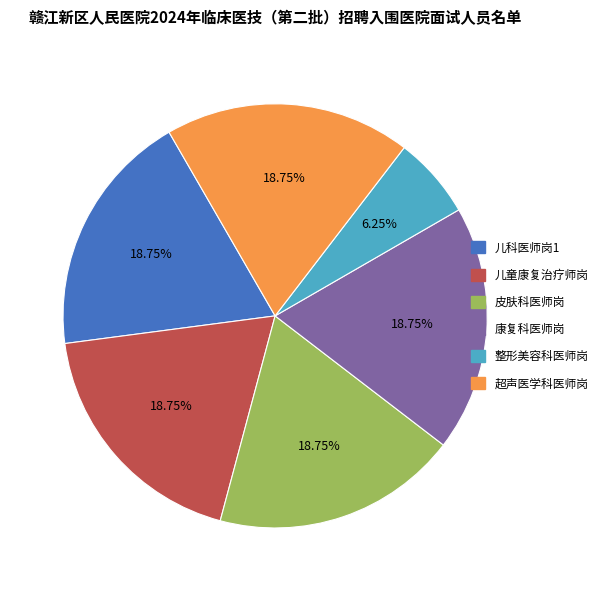

To the nearest percent, what is the difference between the largest and smallest slice percentages?

12%